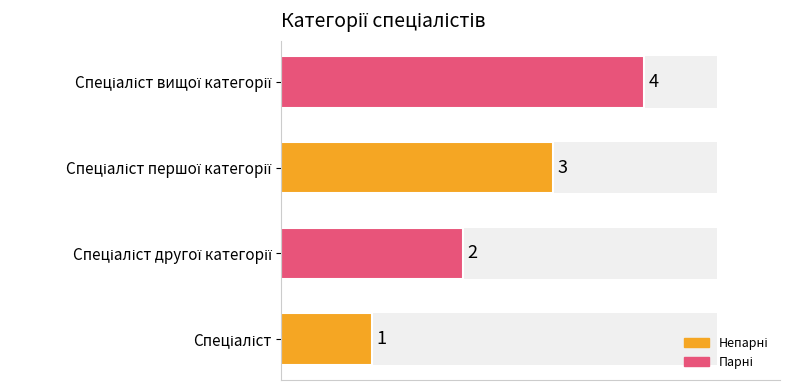

The value at Спеціаліст другої категорії is 2. True or false?

True